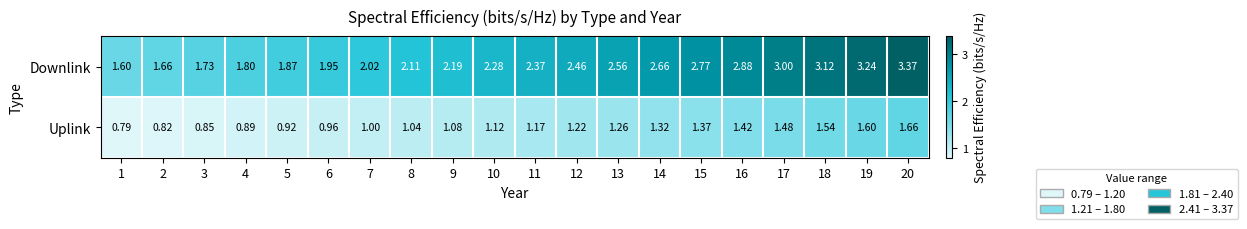

Which series has the largest range (max minus min)?

Downlink